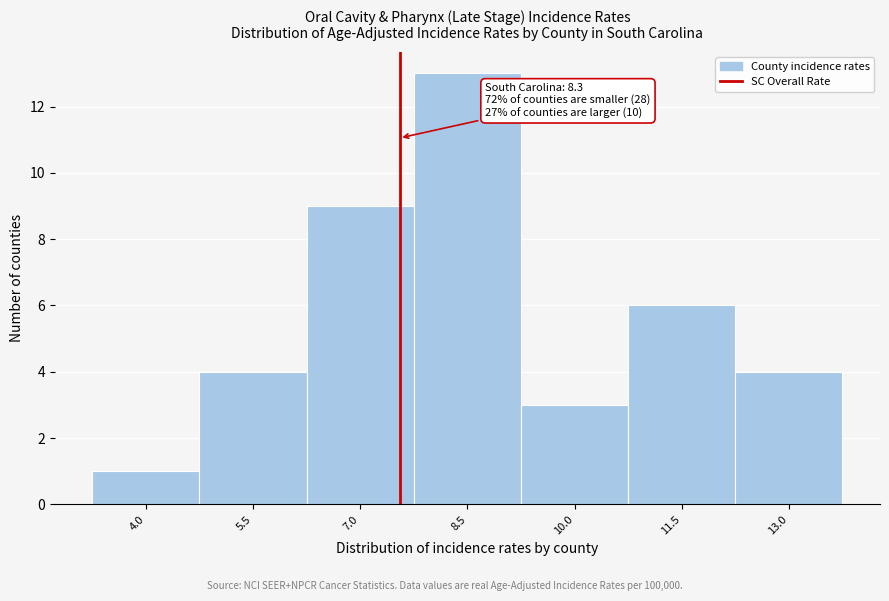

Reading left to right, transcribe all the data shown in this chart.

1	4	9	13	3	6	4